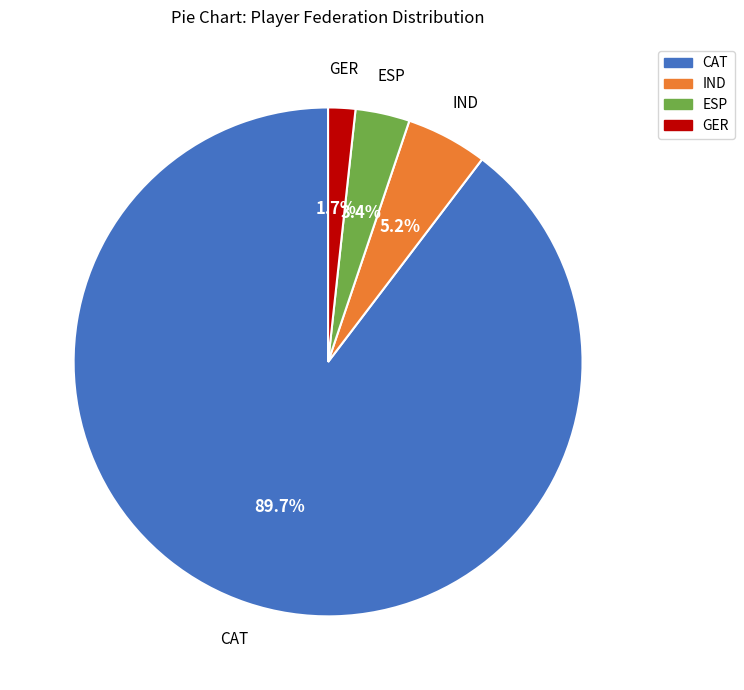

What is the largest slice in the pie chart?

CAT